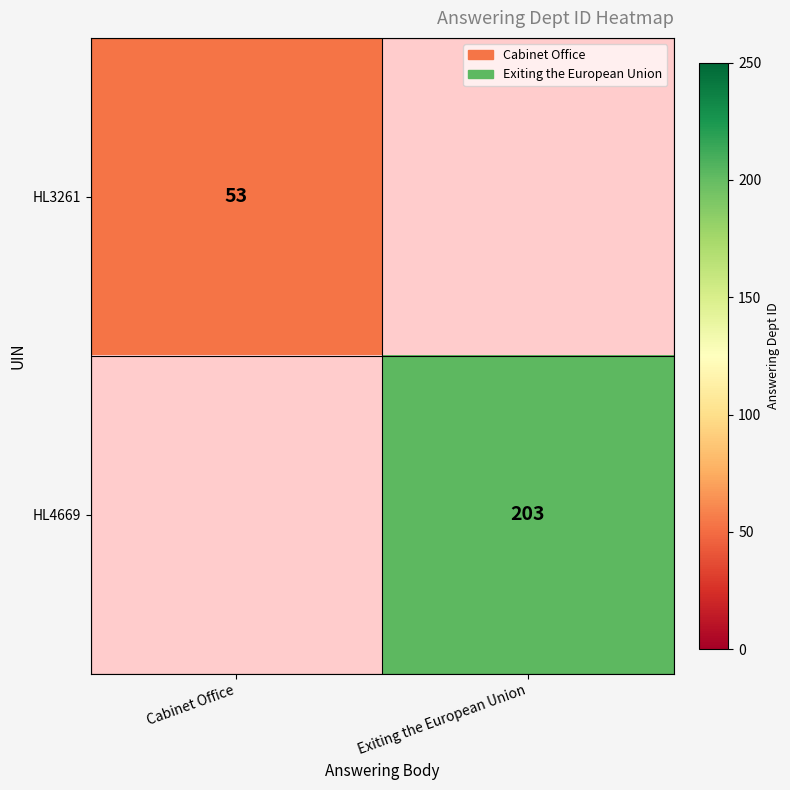

Which label corresponds to the largest value in the chart?

Exiting the European Union